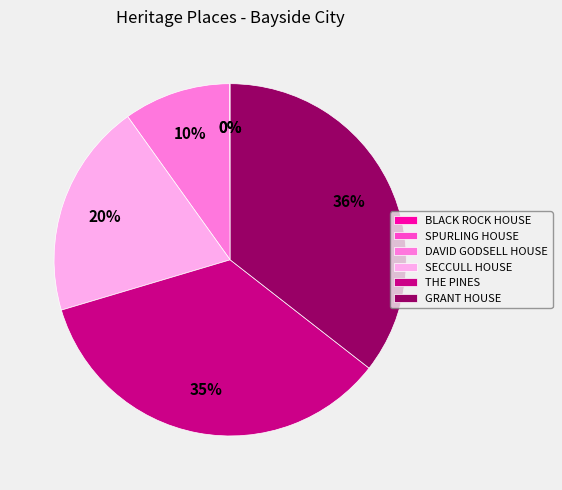

To the nearest percent, what portion does SECCULL HOUSE represent?

20%